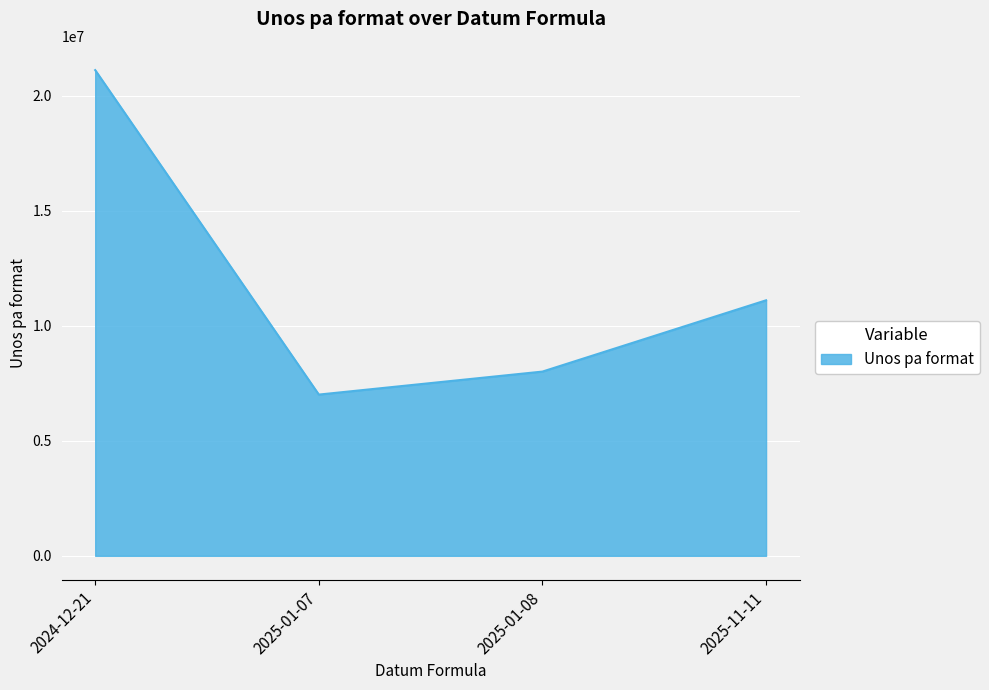

Is it true that the value at 2024-12-21 is 21122024?

True